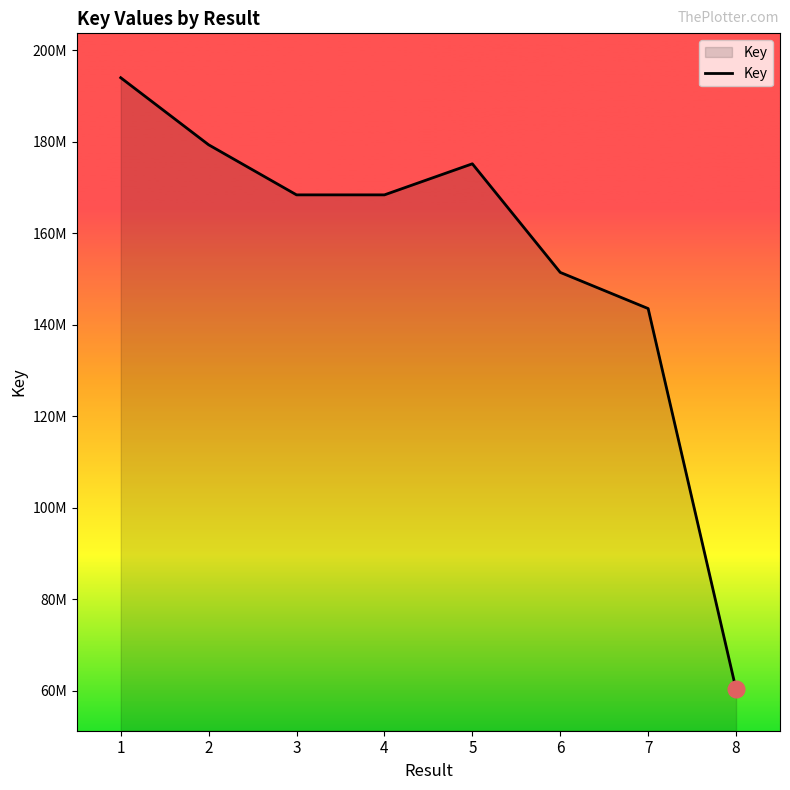

Reading right to left, transcribe all the data shown in this chart.

60337526	143549567	151453185	175188957	168399385	168398656	179342919	194002080